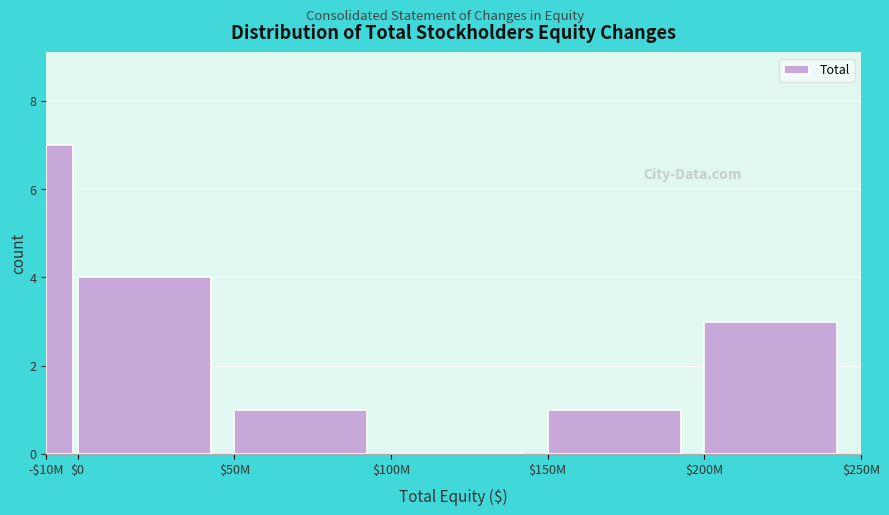

The value at $0 is 4. True or false?

True